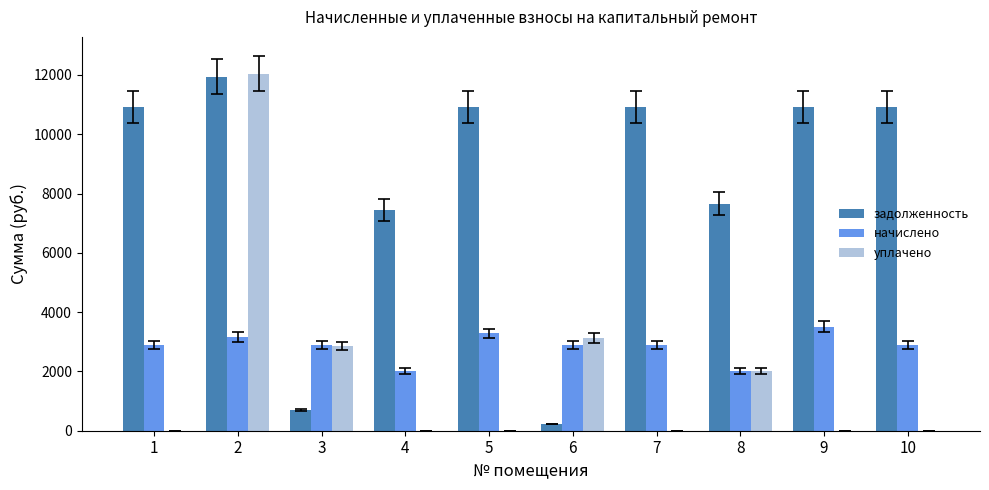

True or false: уплачено has a value of 0.0 at 7.

True